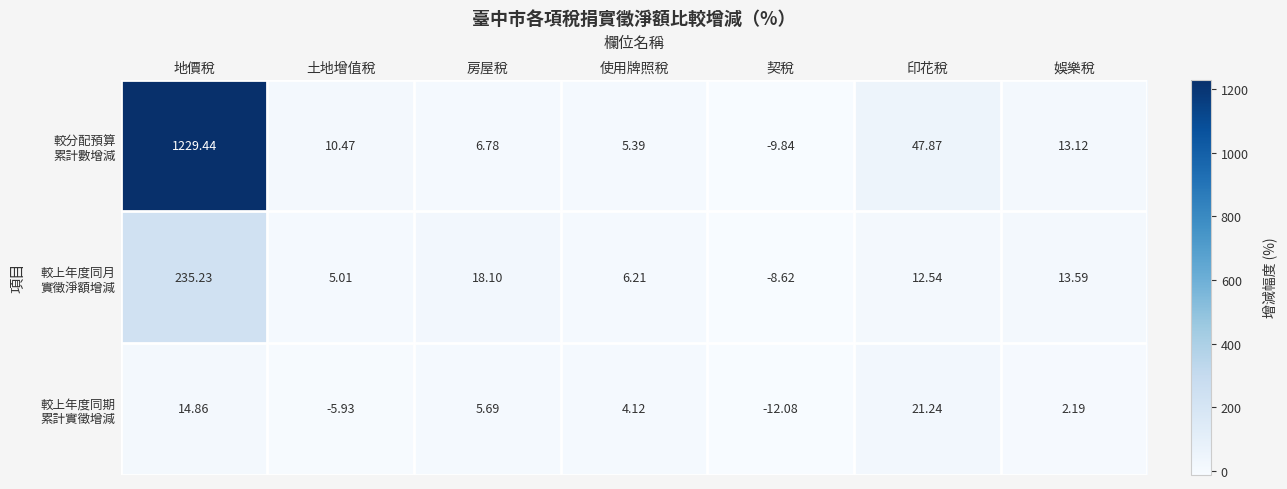

At which category is the sum across all series the highest?

地價稅